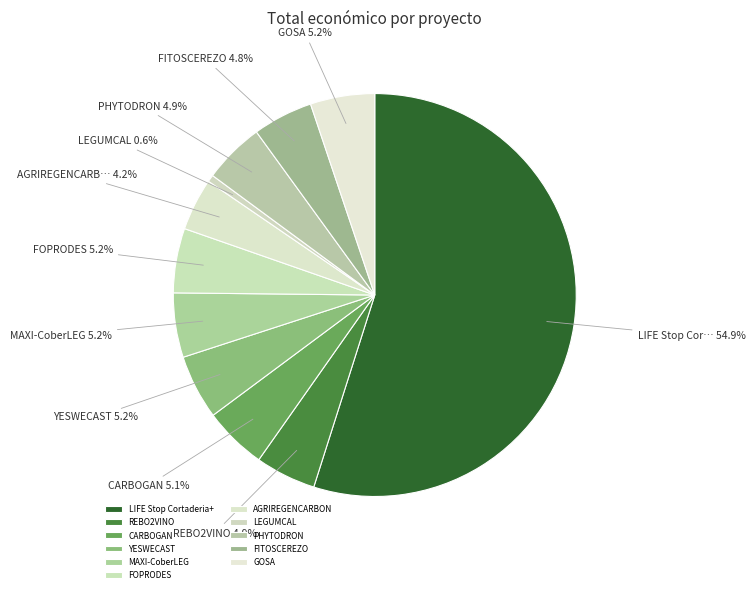

To the nearest percent, what is the difference between the largest and smallest slice percentages?

54%